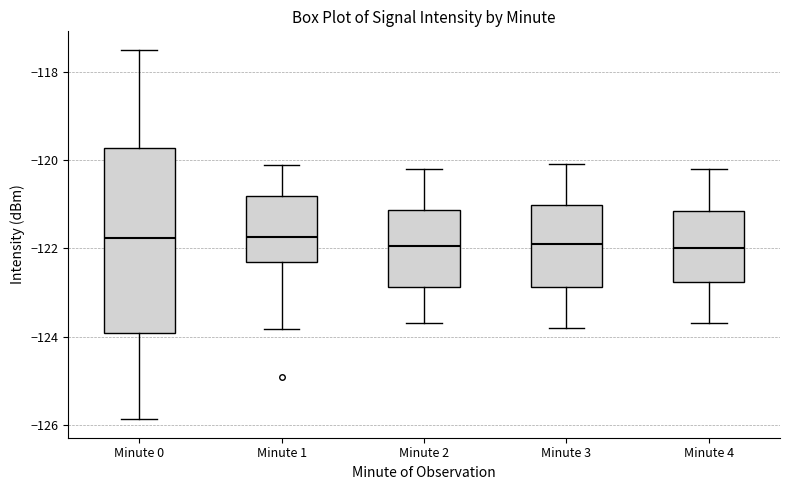

Reading left to right, read every box against the y-axis: the position of its median line, the range the box covers, and the ends of its whiskers. The values are not printed on the chart, so give them approximately, as read against the axis.

Minute 0: median -121.8, box -124.0 to -119.8, whiskers -125.8 to -117.6
Minute 1: median -121.8, box -122.4 to -120.8, whiskers -123.8 to -120.2
Minute 2: median -122.0, box -122.8 to -121.2, whiskers -123.6 to -120.2
Minute 3: median -121.8, box -122.8 to -121.0, whiskers -123.8 to -120.0
Minute 4: median -122.0, box -122.8 to -121.2, whiskers -123.6 to -120.2